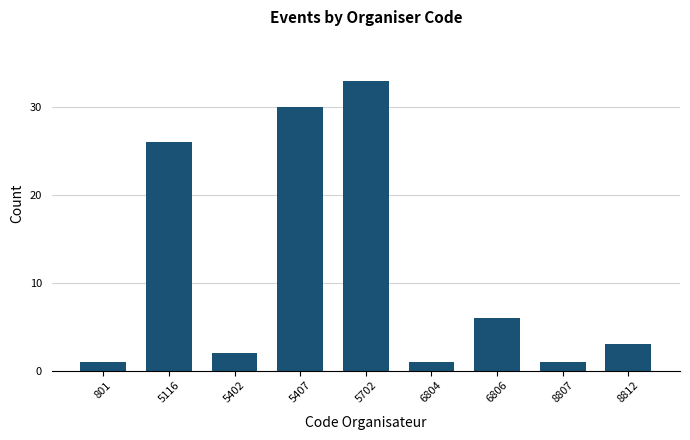

Reading left to right, transcribe all the data shown in this chart.

1	26	2	30	33	1	6	1	3